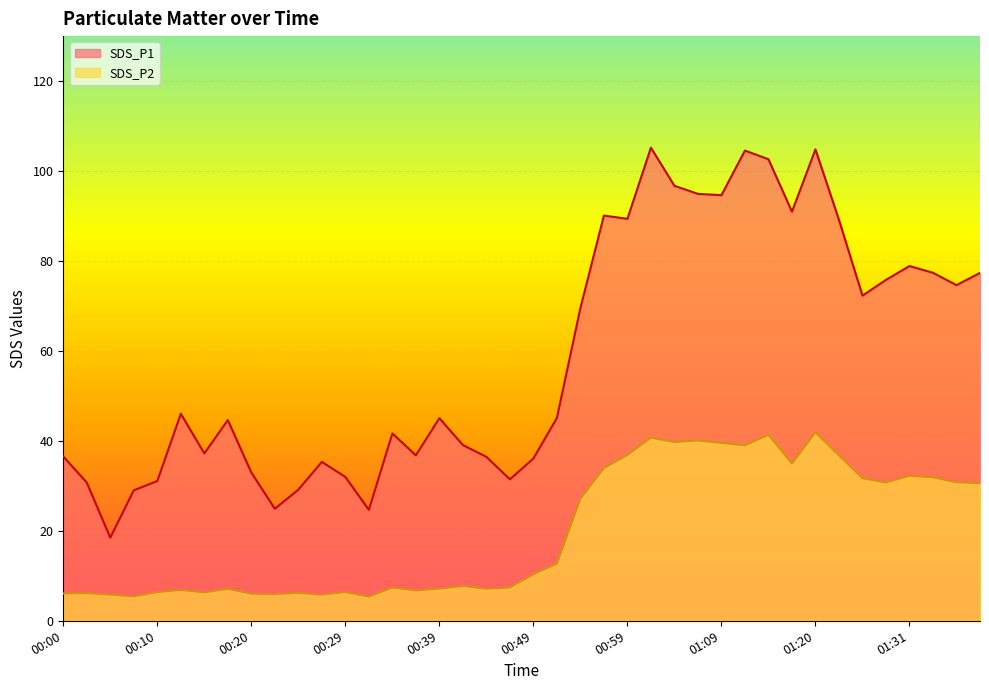

Rank the series by their average value, from lowest to highest.

SDS_P2, SDS_P1